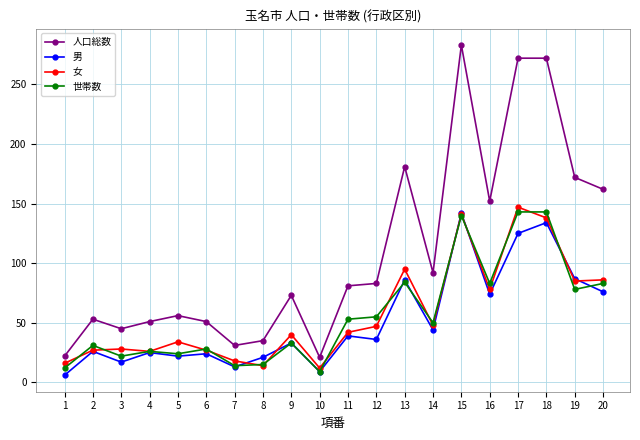

What is the maximum value shown in the chart?

283